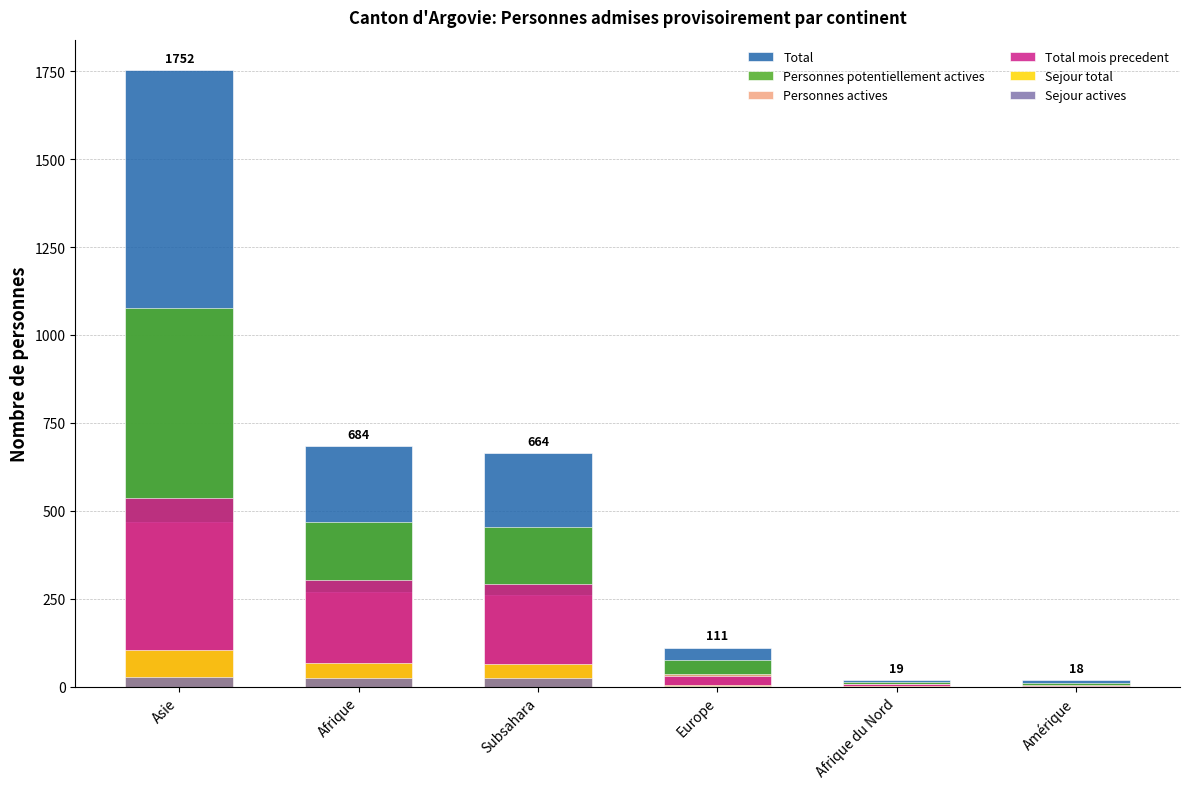

What are all the series names shown in the legend?

Total, Personnes potentiellement actives, Personnes actives, Total mois precedent, Sejour total, Sejour actives